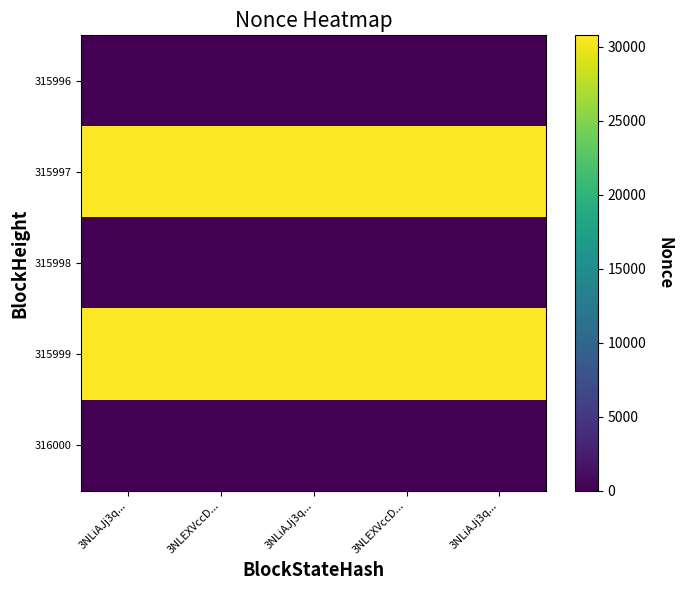

Reading left to right, list all the values displayed in this chart.

315996: 3NLiAJj3q...=0	3NLEXVccD...=0	3NLiAJj3q...=0	3NLEXVccD...=0	3NLiAJj3q...=0
315997: 3NLiAJj3q...=30764	3NLEXVccD...=30764	3NLiAJj3q...=30764	3NLEXVccD...=30764	3NLiAJj3q...=30764
315998: 3NLiAJj3q...=0	3NLEXVccD...=0	3NLiAJj3q...=0	3NLEXVccD...=0	3NLiAJj3q...=0
315999: 3NLiAJj3q...=30764	3NLEXVccD...=30764	3NLiAJj3q...=30764	3NLEXVccD...=30764	3NLiAJj3q...=30764
316000: 3NLiAJj3q...=0	3NLEXVccD...=0	3NLiAJj3q...=0	3NLEXVccD...=0	3NLiAJj3q...=0